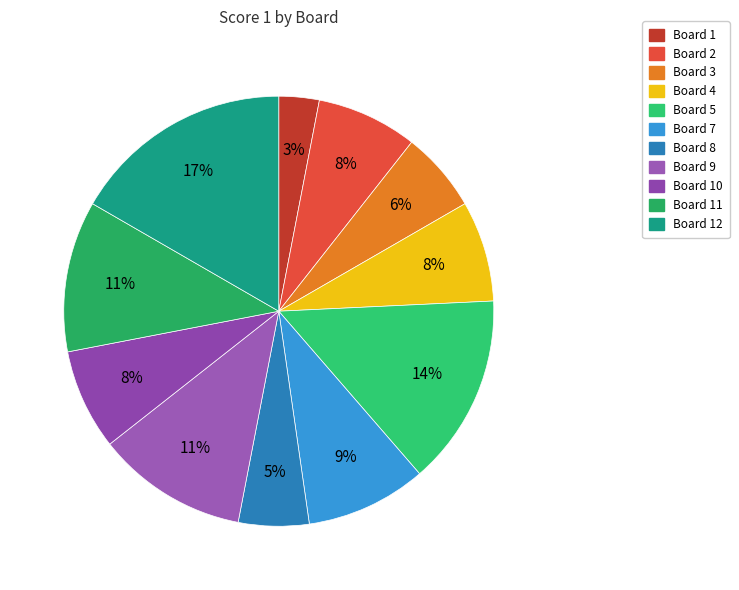

To the nearest percent, what is the average slice percentage?

9%